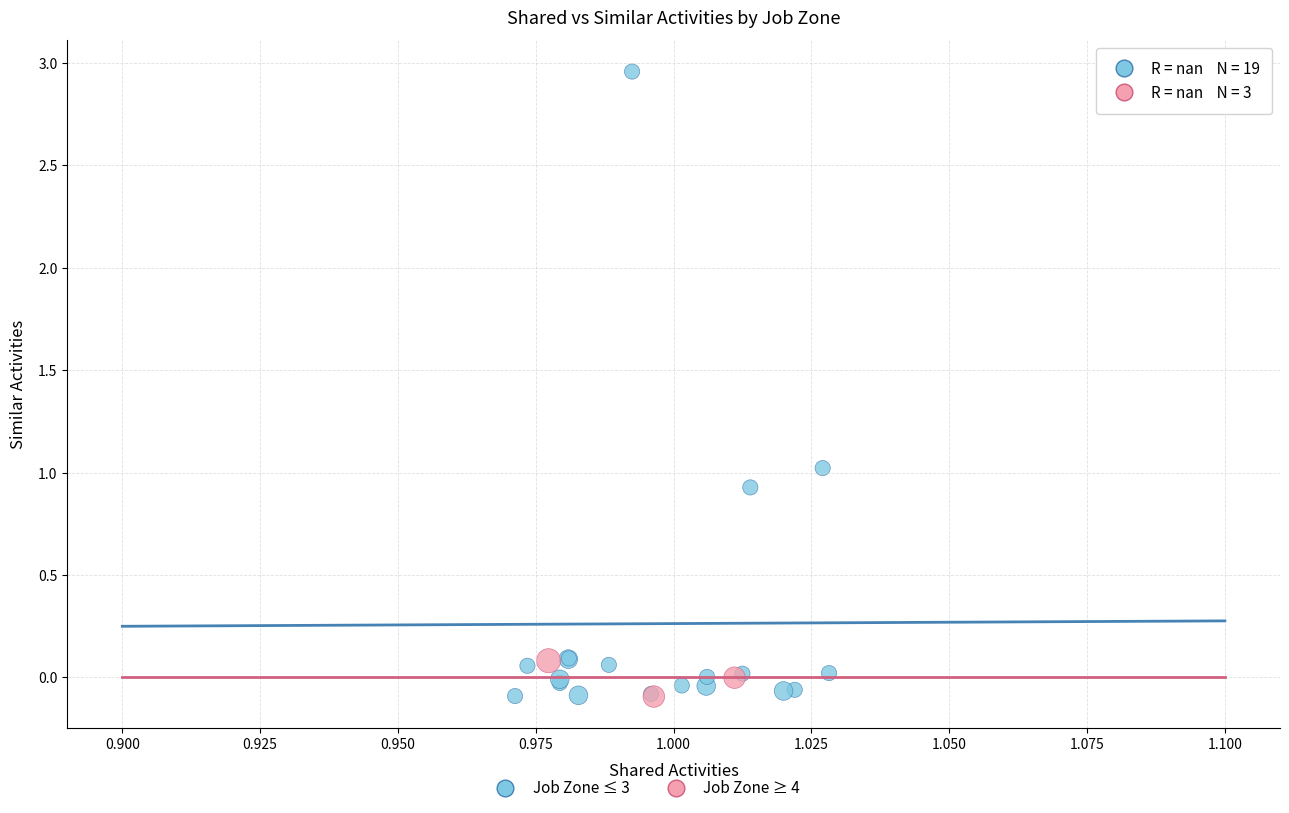

Which series has the largest Y range (max minus min)?

Job Zone ≤ 3